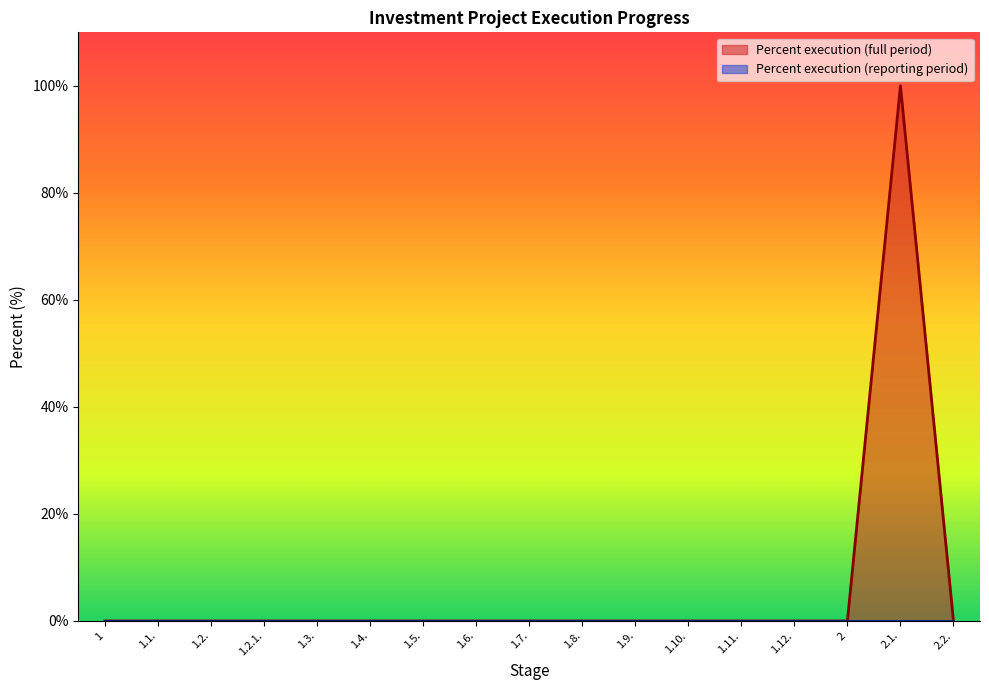

Is it true that the value at 2 is 0?

True